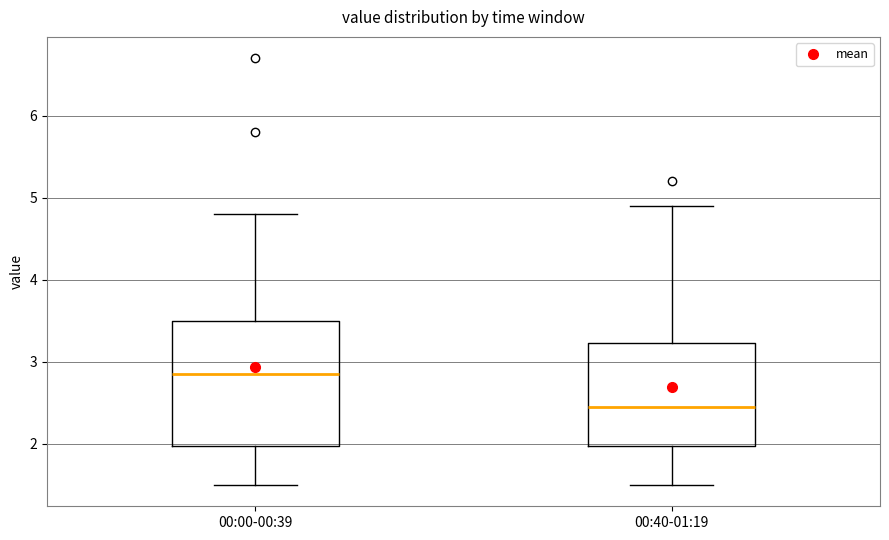

Reading left to right, transcribe this box plot: for each box, give where its median line is, the range the box spans, and where its two whiskers end, as read against the y-axis. The values are not printed on the chart, so give them approximately, as read against the axis.

00:00-00:39: median 2.9, box 2.0 to 3.5, whiskers 1.5 to 4.8
00:40-01:19: median 2.5, box 2.0 to 3.2, whiskers 1.5 to 4.9